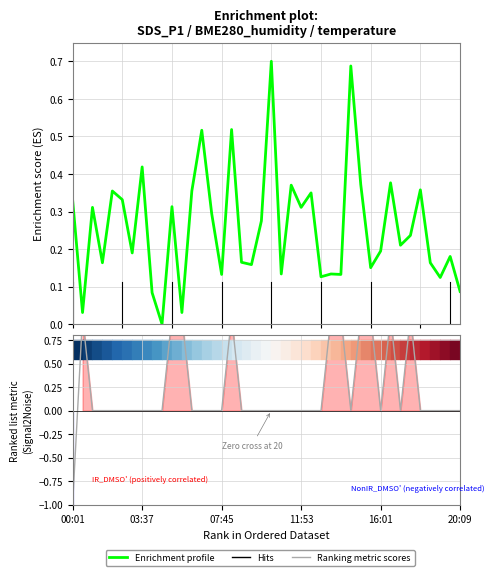

Which series ends up on top after the final intersection of Enrichment profile and Ranking metric scores?

Enrichment profile